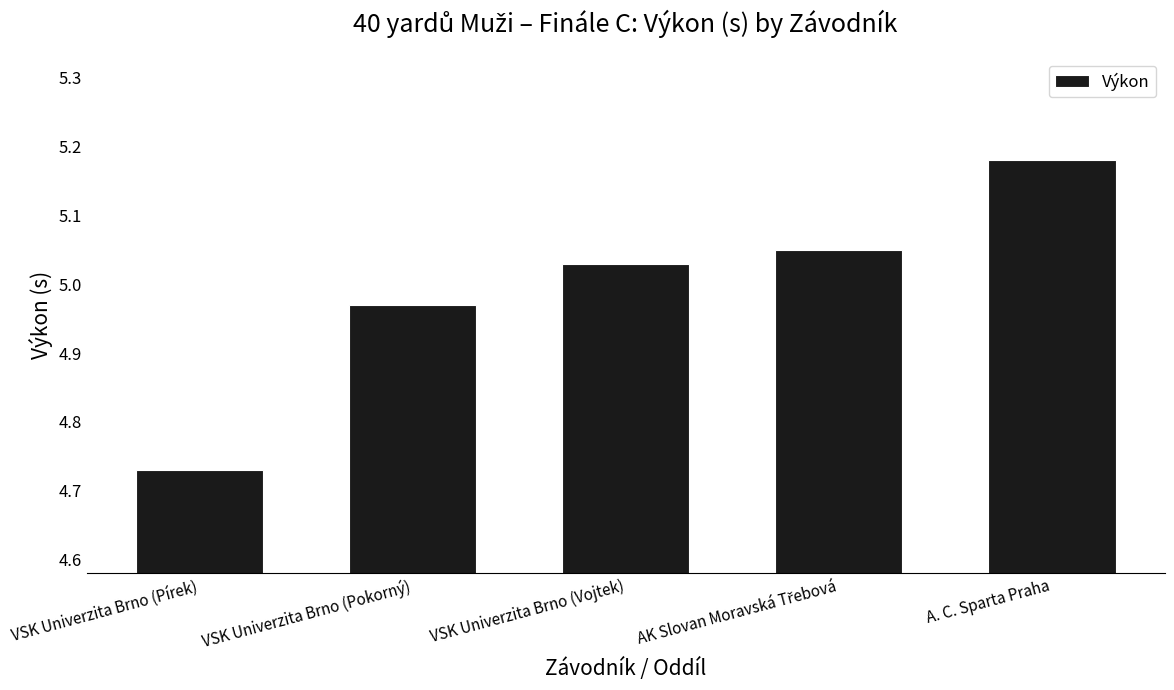

Between VSK Univerzita Brno (Pírek) and A. C. Sparta Praha, which is larger?

A. C. Sparta Praha